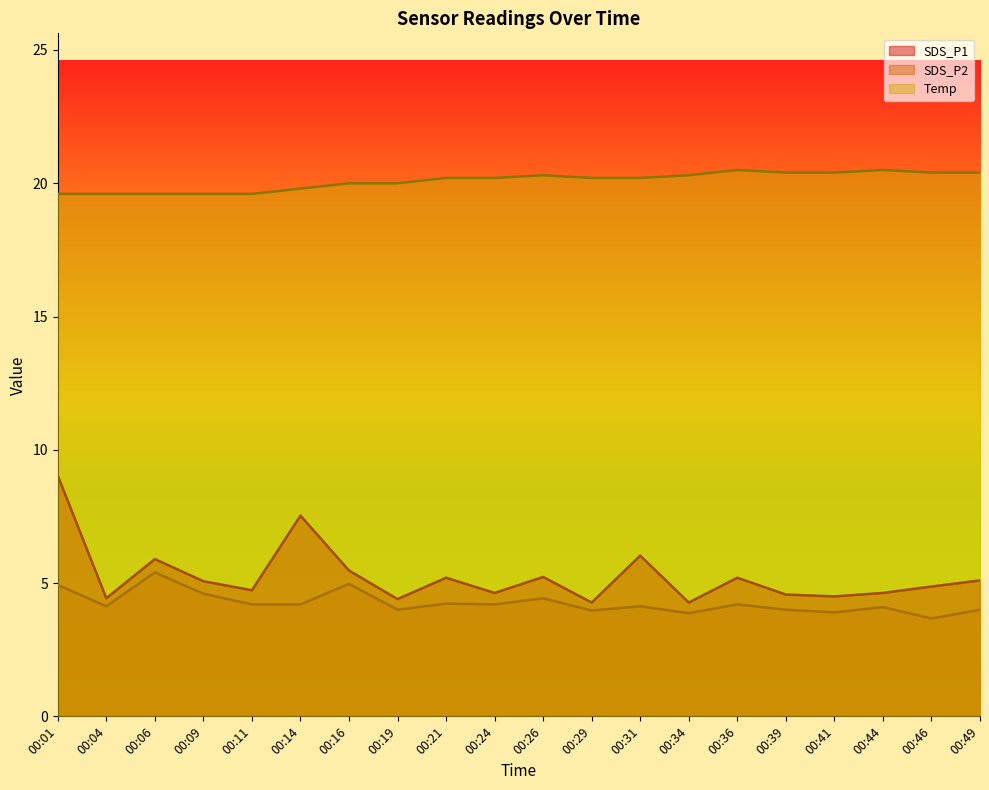

True or false: SDS_P1 and SDS_P2 cross at least once.

False